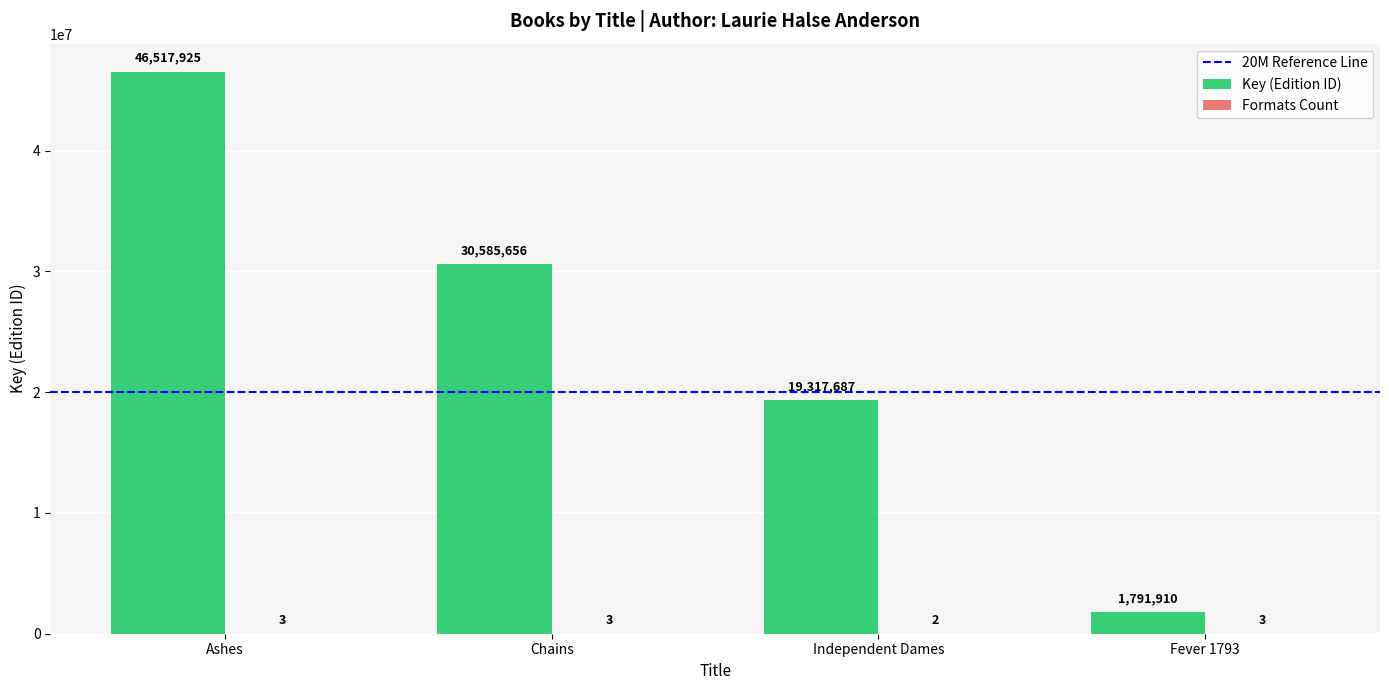

What is the maximum value for Key (Edition ID)?

46517925